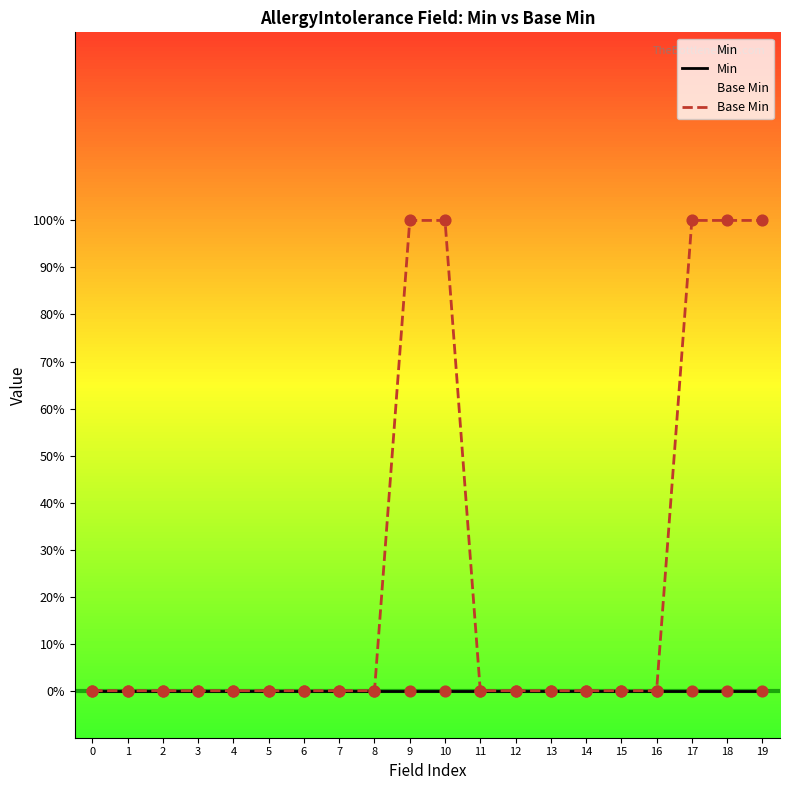

Which series contains the highest Y value?

Base Min